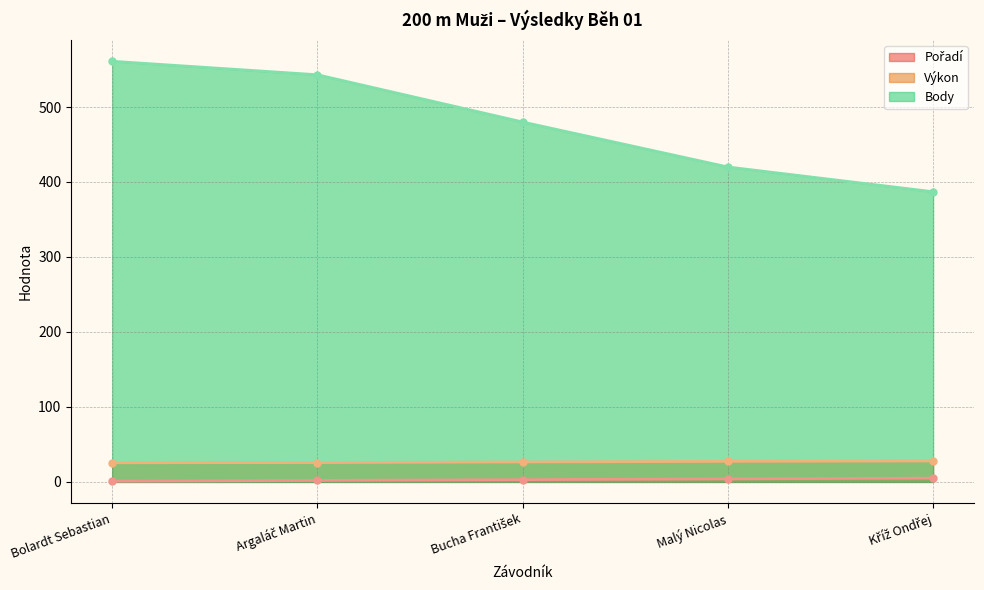

Which label corresponds to the largest value in the chart?

Bolardt Sebastian